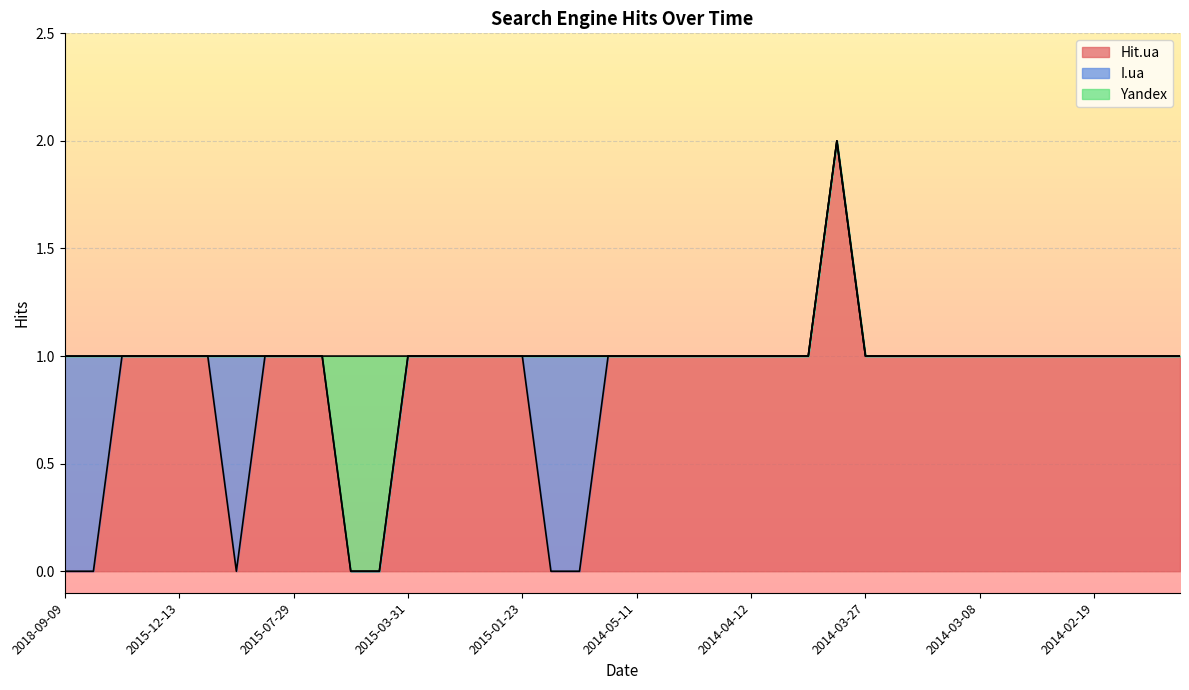

Count the number of data series in this chart.

3